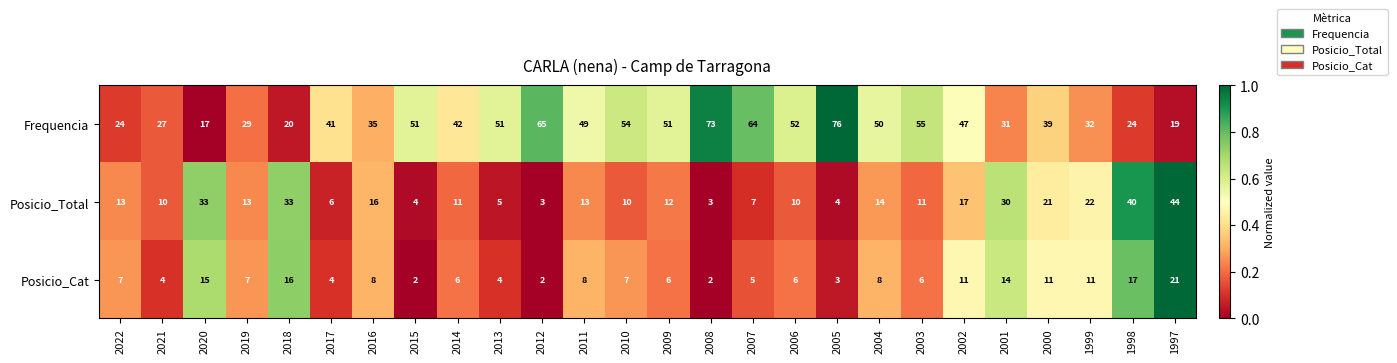

The Frequencia series shows 12 at 2013. True or false?

False